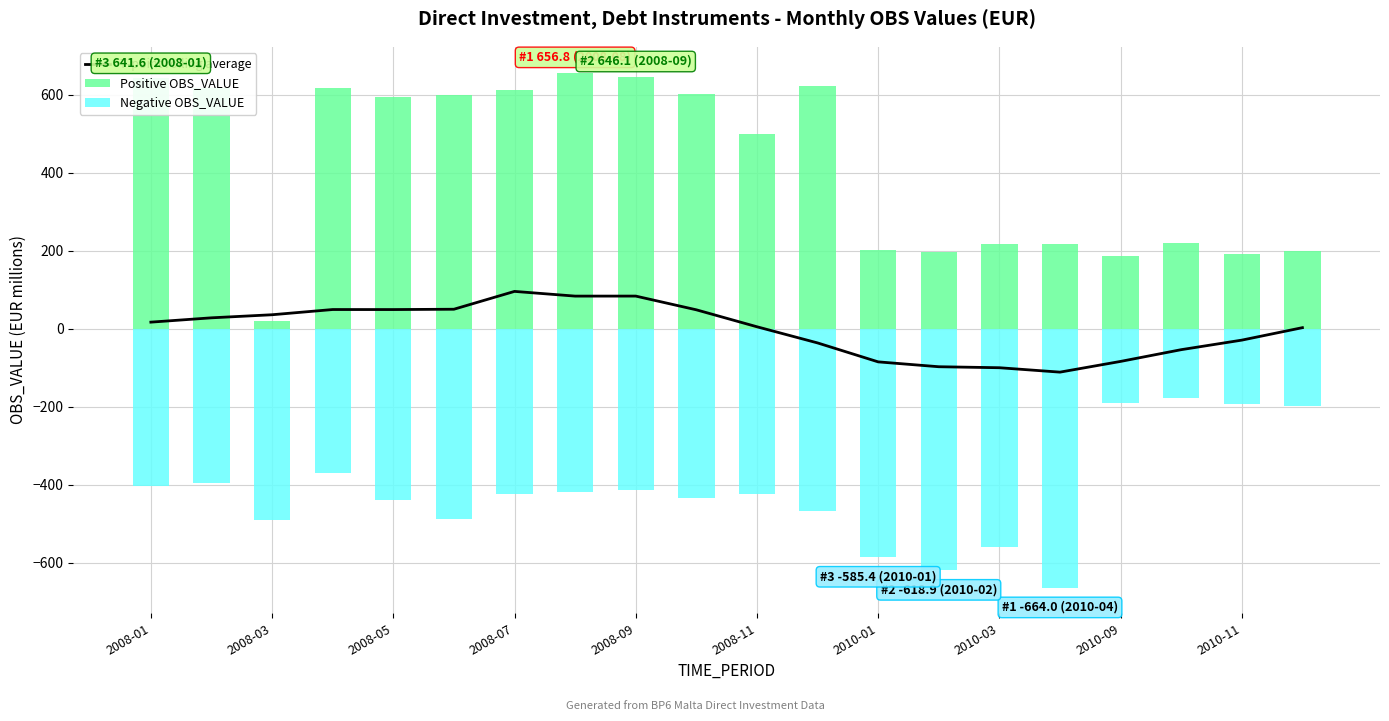

What value does the Positive OBS_VALUE series have at 2008-01?

641.6